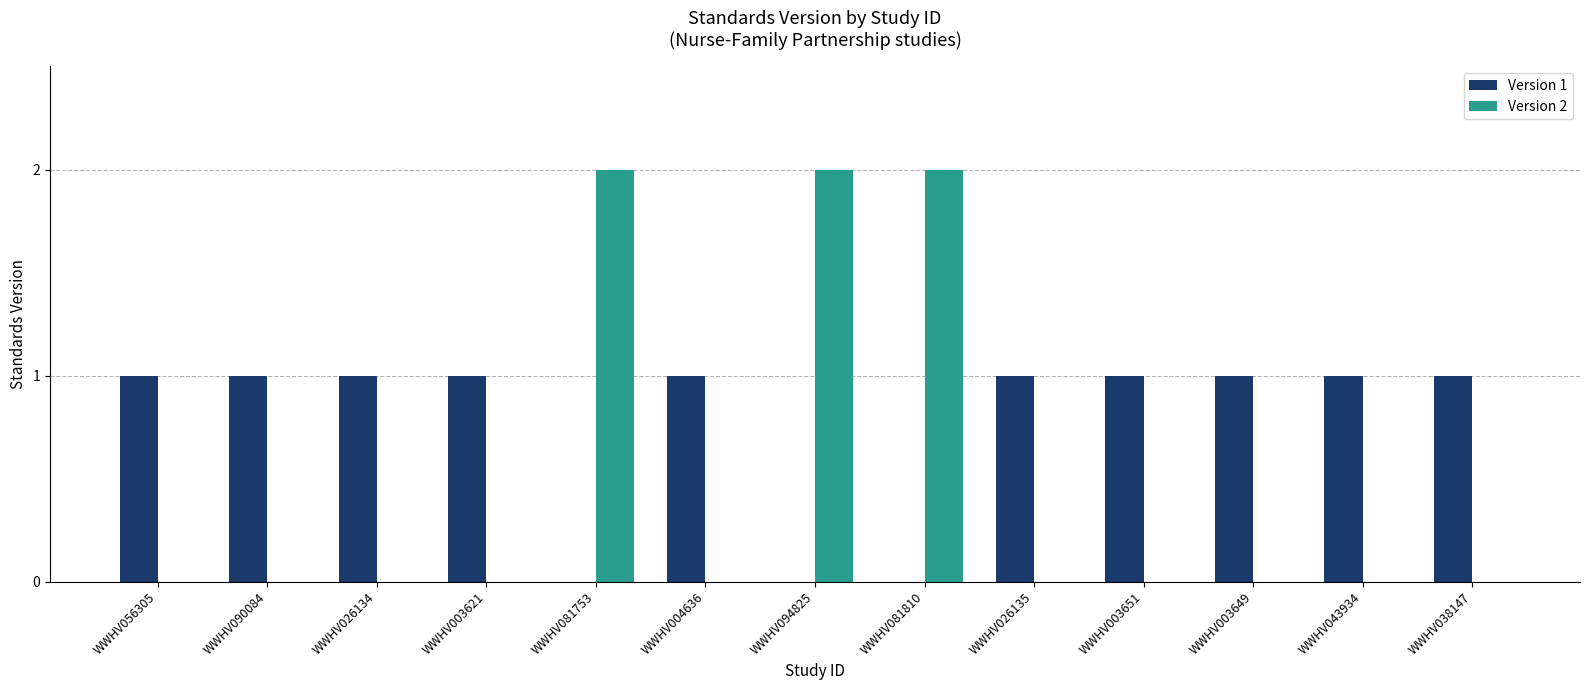

Reading left to right, transcribe all the data shown in this chart.

Version 1: 1	1	1	1	0	1	0	0	1	1	1	1	1
Version 2: 0	0	0	0	2	0	2	2	0	0	0	0	0